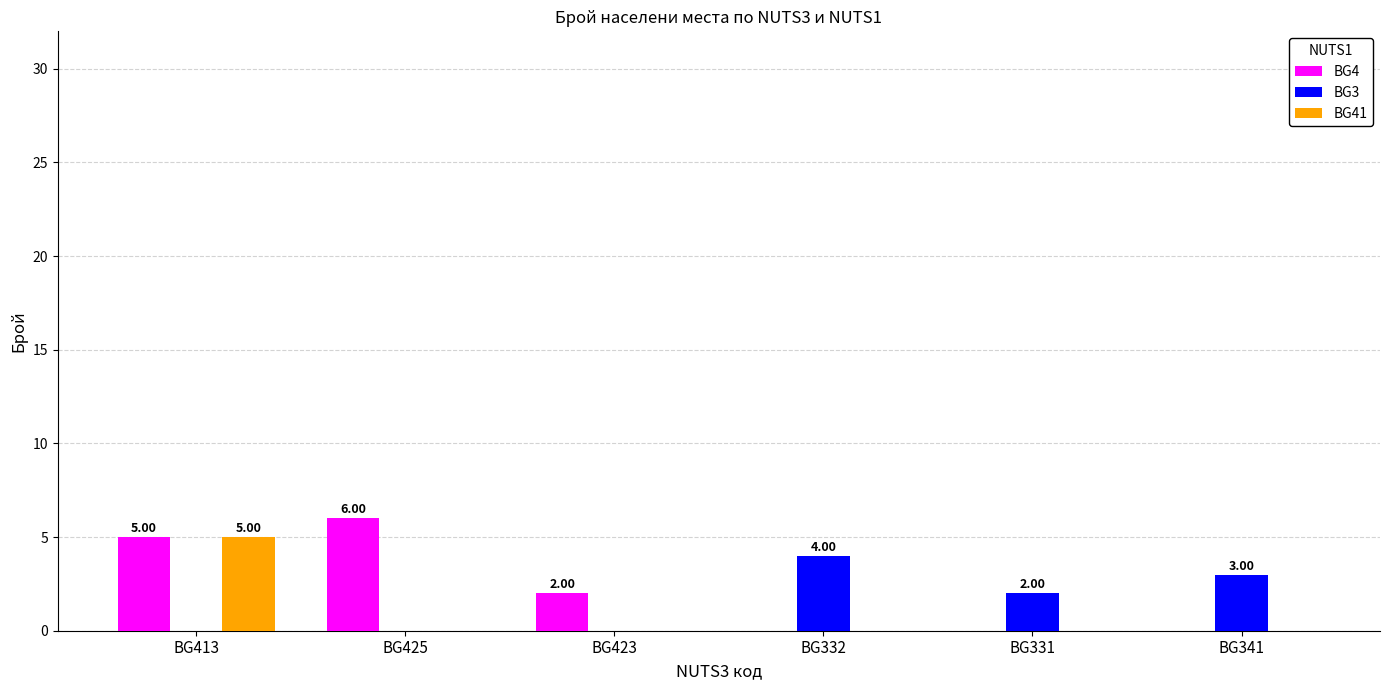

What is the total value across all series at BG332?

4